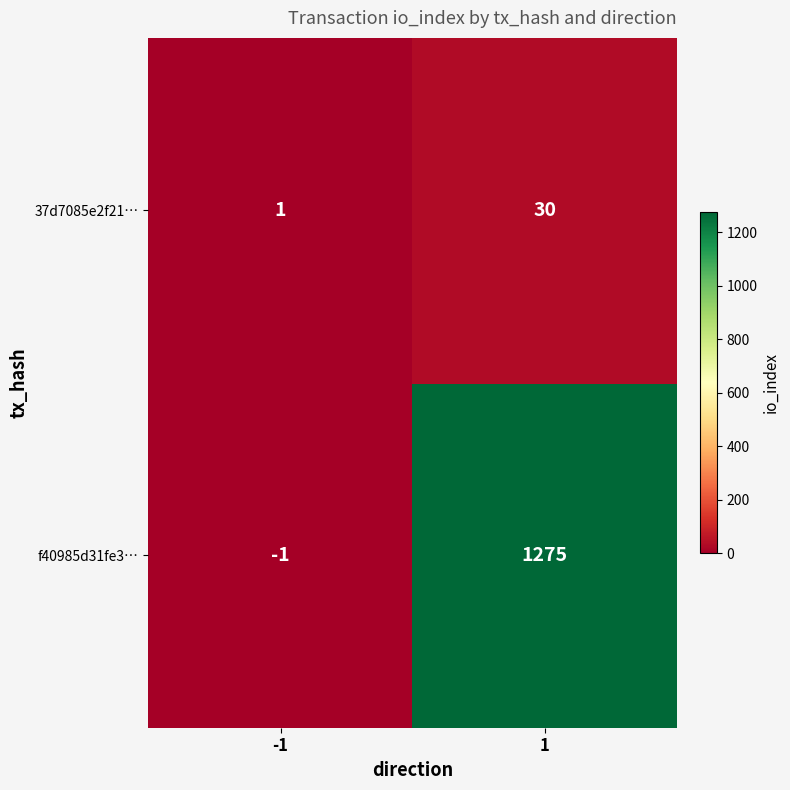

How many data points does each series have?

2